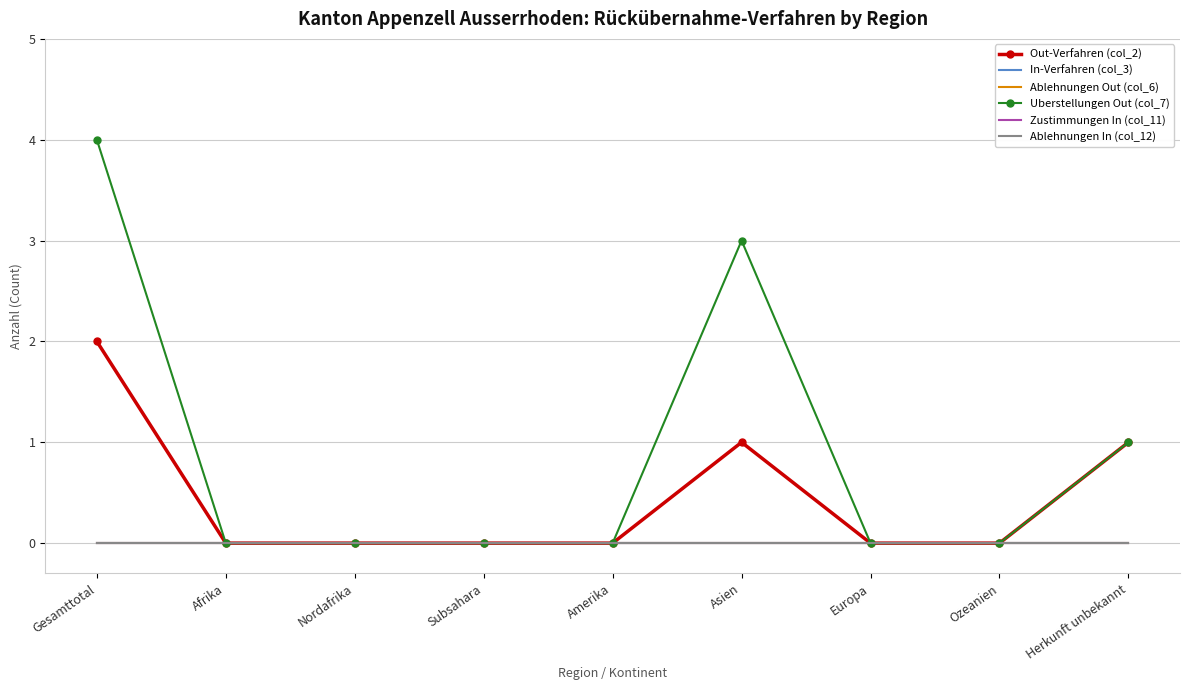

True or false: Ablehnungen In (col_12) and Zustimmungen In (col_11) intersect in this chart.

False